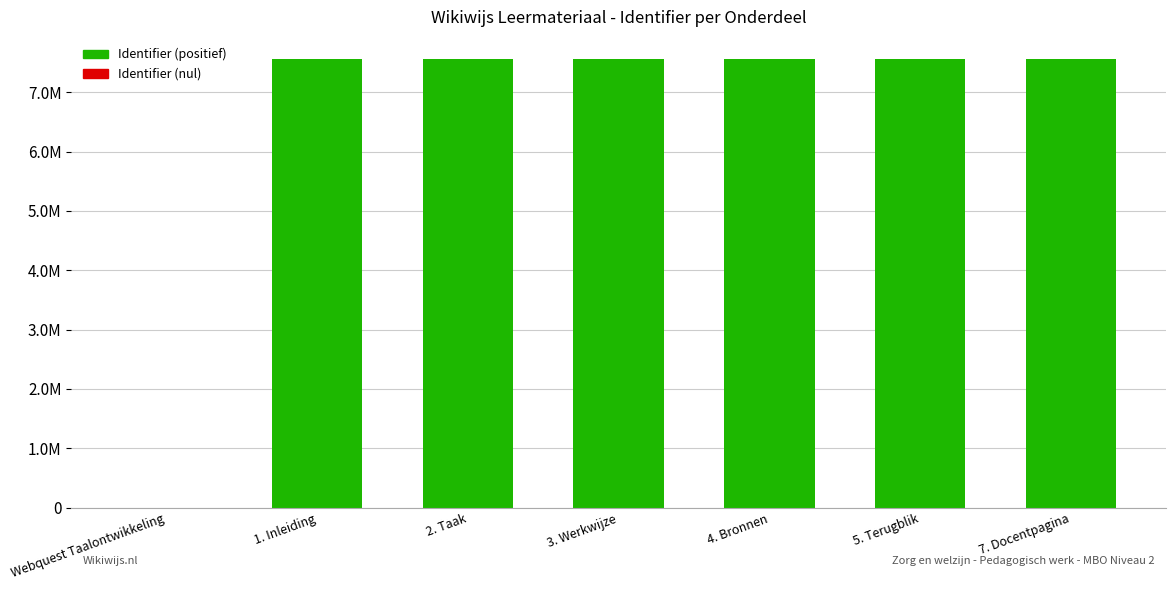

What is the value of the 6th bar from the left?

7554201